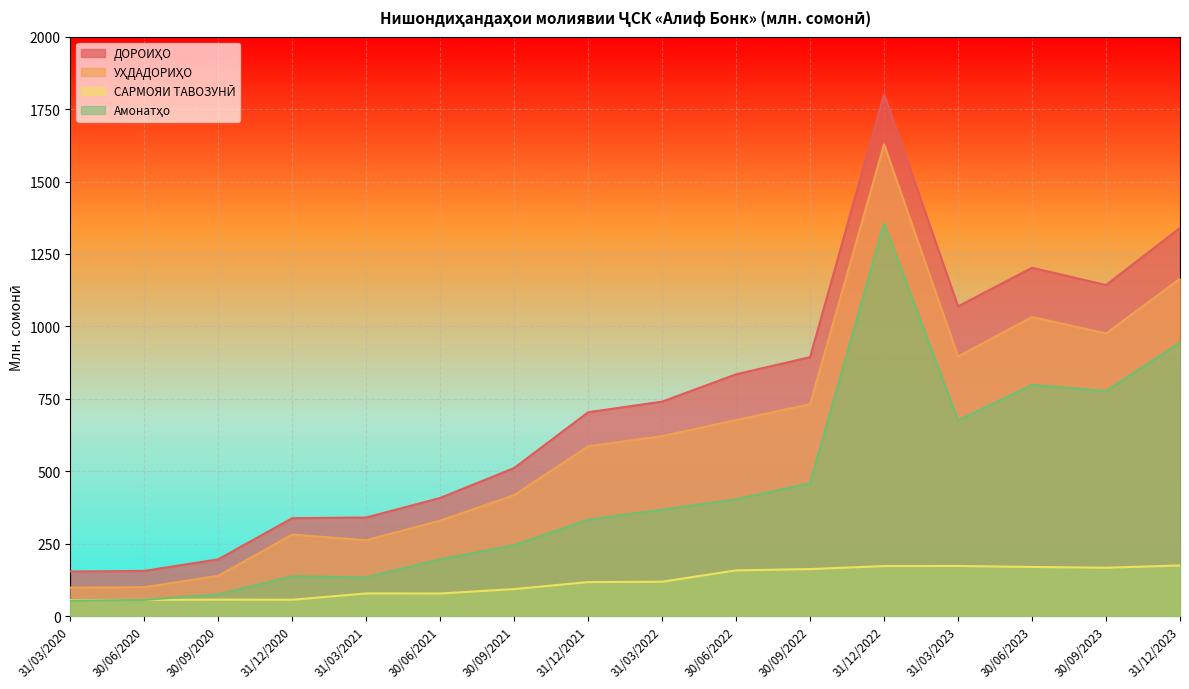

True or false: Амонатҳо and ДОРОИҲО cross at least once.

False